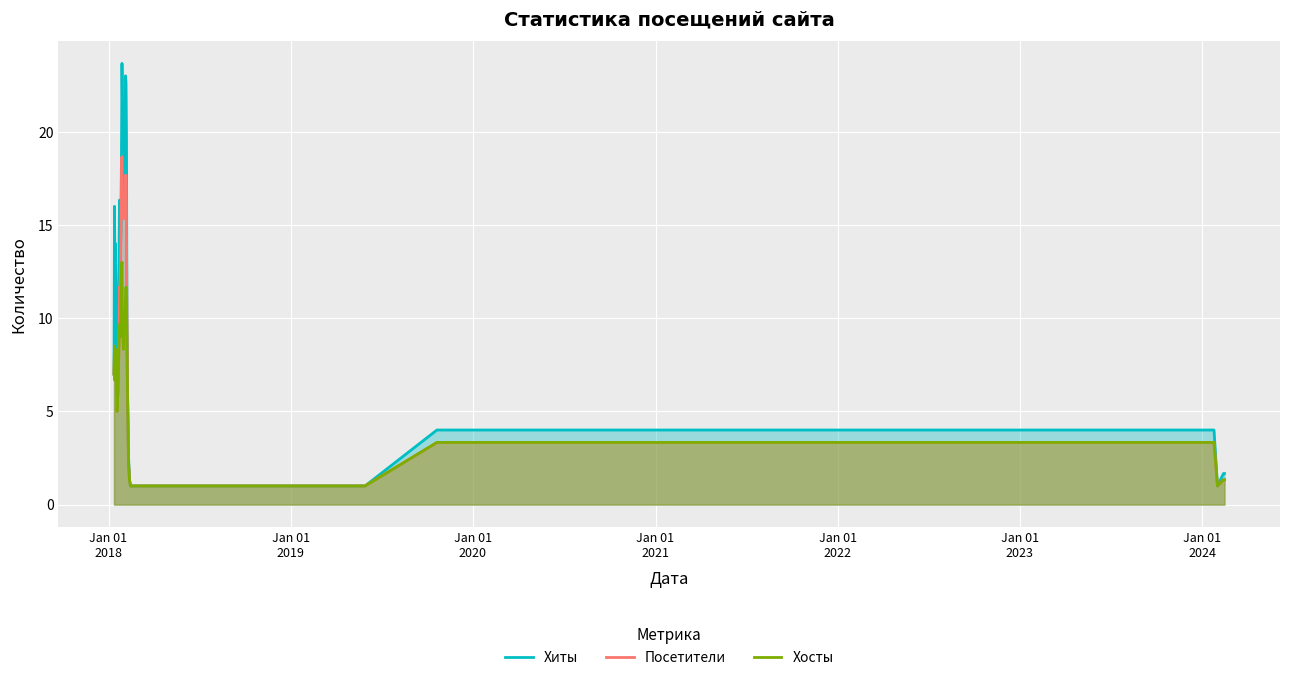

Which series has the widest spread of values?

Хиты